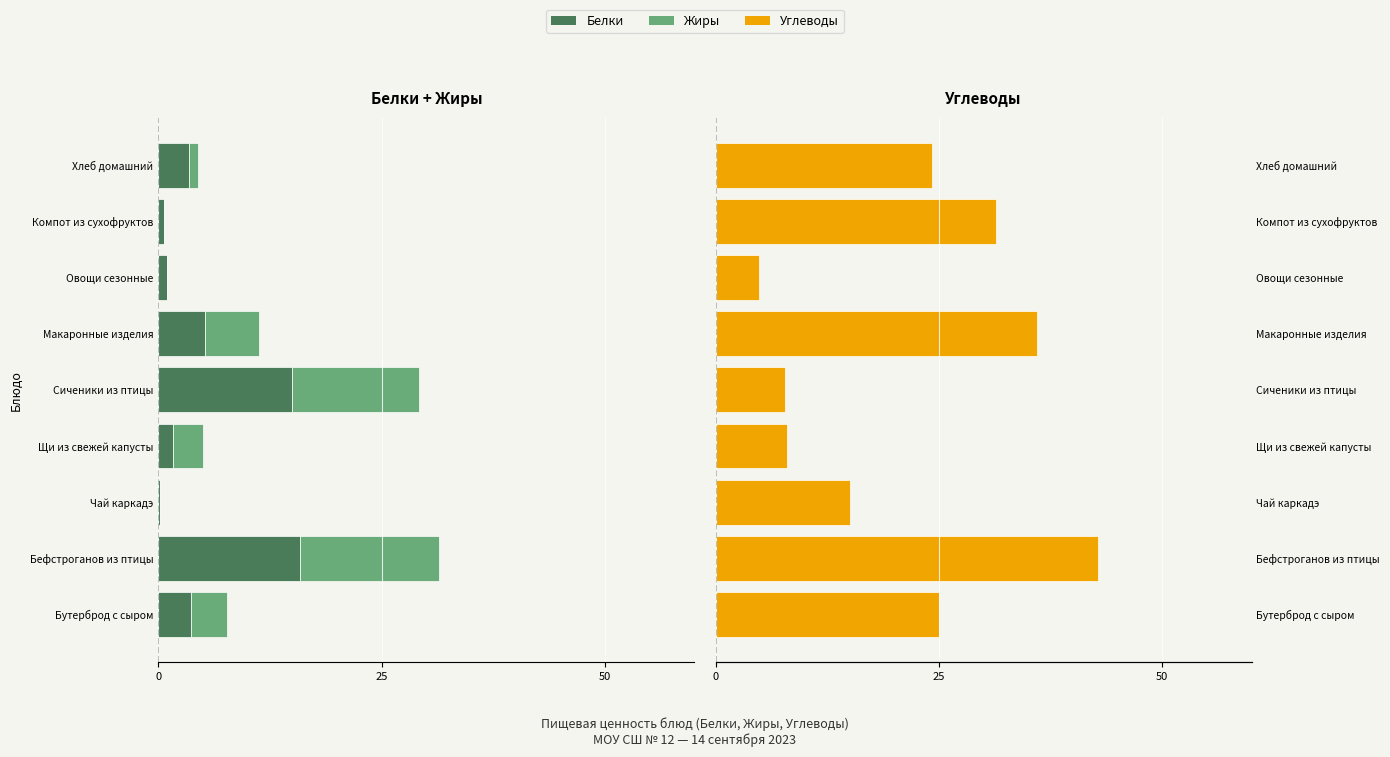

Rank the series by their maximum value, from lowest to highest.

Белки, Жиры, Углеводы